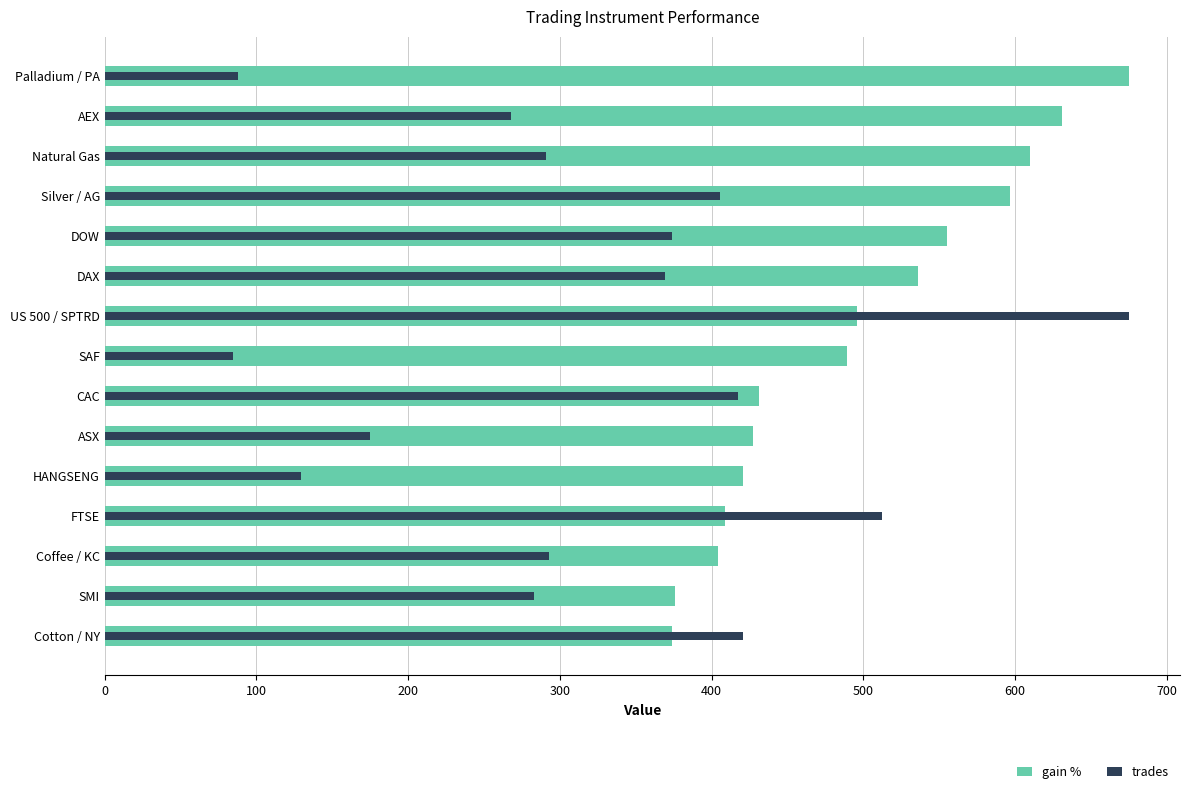

What is the difference between the maximum and minimum values in the gain % series?

301.0